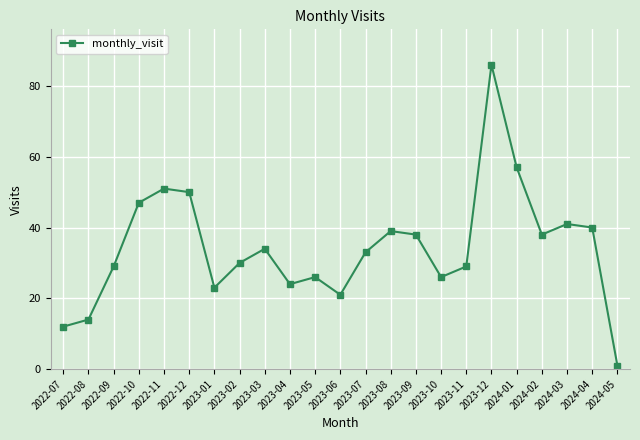

What is the sum of the values at 2023-03 and 2022-07?

46